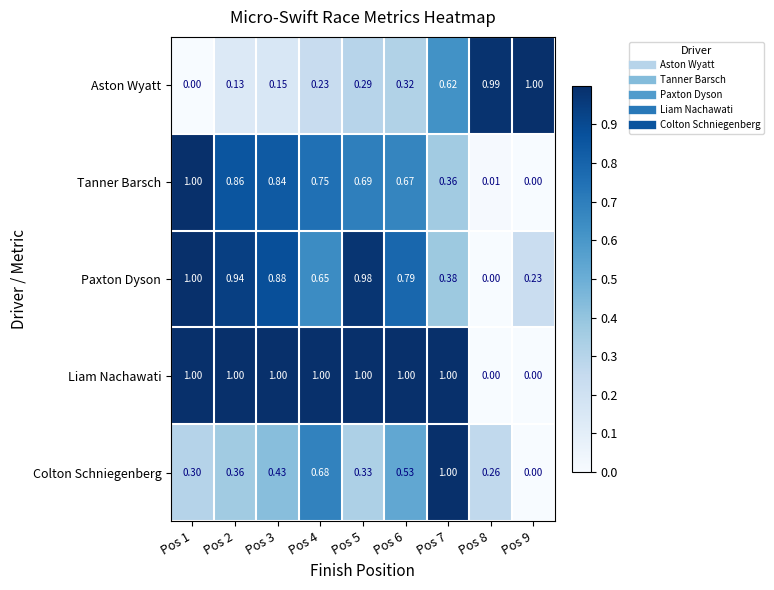

Is the value of Colton Schniegenberg at Pos 7 greater than the value of Paxton Dyson at Pos 3?

Yes